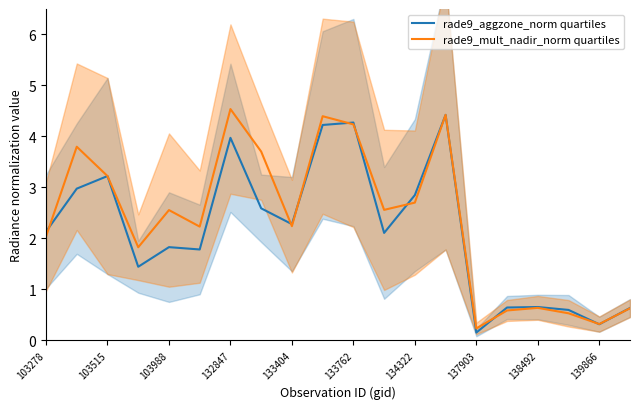

What is the average value of the rade9_mult_nadir_norm quartiles series?

2.4